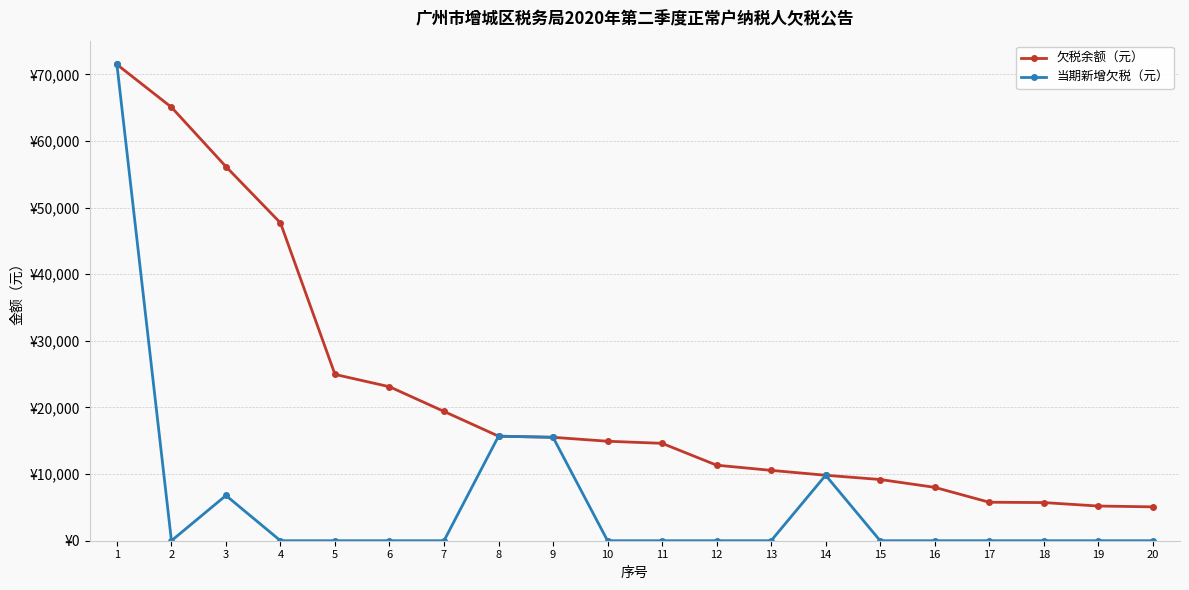

At which category does 当期新增欠税（元） reach its first local peak?

3